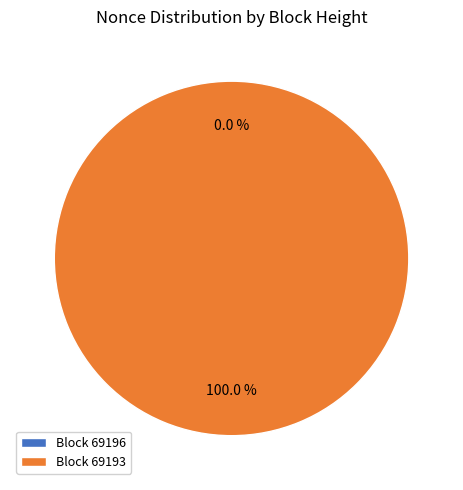

Which category has the biggest portion of the pie?

Block 69193